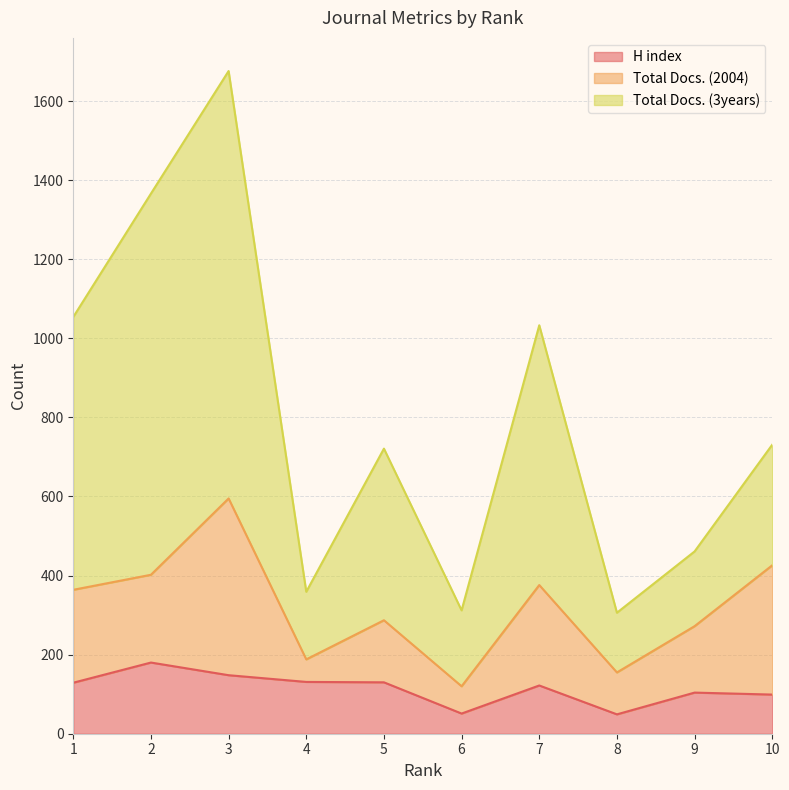

What is the minimum value for H index?

49